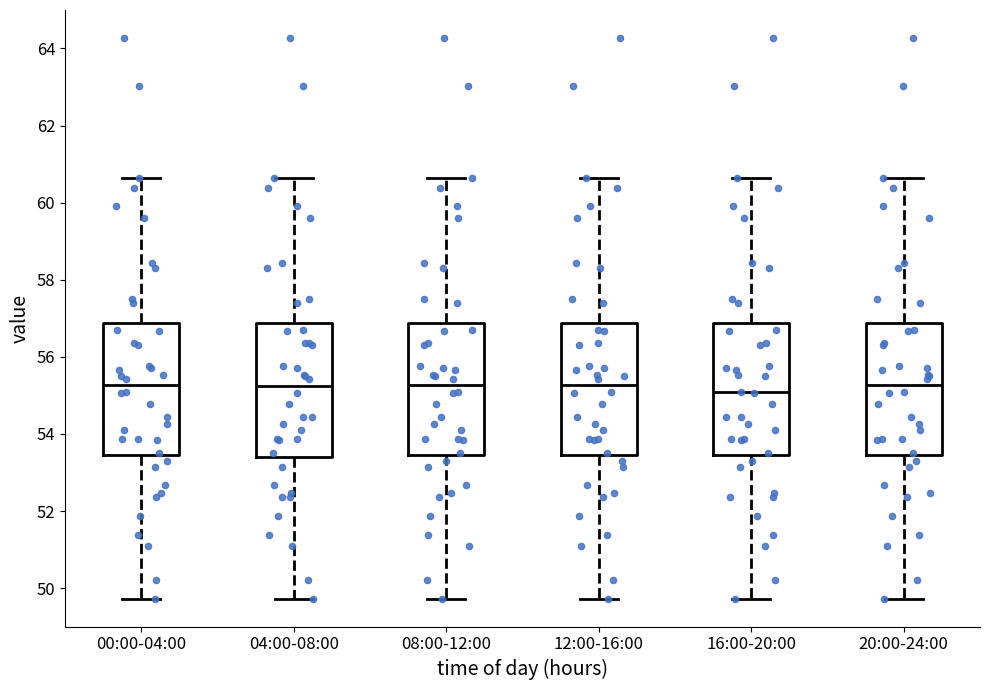

Reading left to right, transcribe this box plot: for each box, give where its median line is, the range the box spans, and where its two whiskers end, as read against the y-axis. The values are not printed on the chart, so give them approximately, as read against the axis.

00:00-04:00: median 55.2, box 53.4 to 56.8, whiskers 49.8 to 60.6
04:00-08:00: median 55.2, box 53.4 to 56.8, whiskers 49.8 to 60.6
08:00-12:00: median 55.2, box 53.4 to 56.8, whiskers 49.8 to 60.6
12:00-16:00: median 55.2, box 53.4 to 56.8, whiskers 49.8 to 60.6
16:00-20:00: median 55.0, box 53.4 to 56.8, whiskers 49.8 to 60.6
20:00-24:00: median 55.2, box 53.4 to 56.8, whiskers 49.8 to 60.6